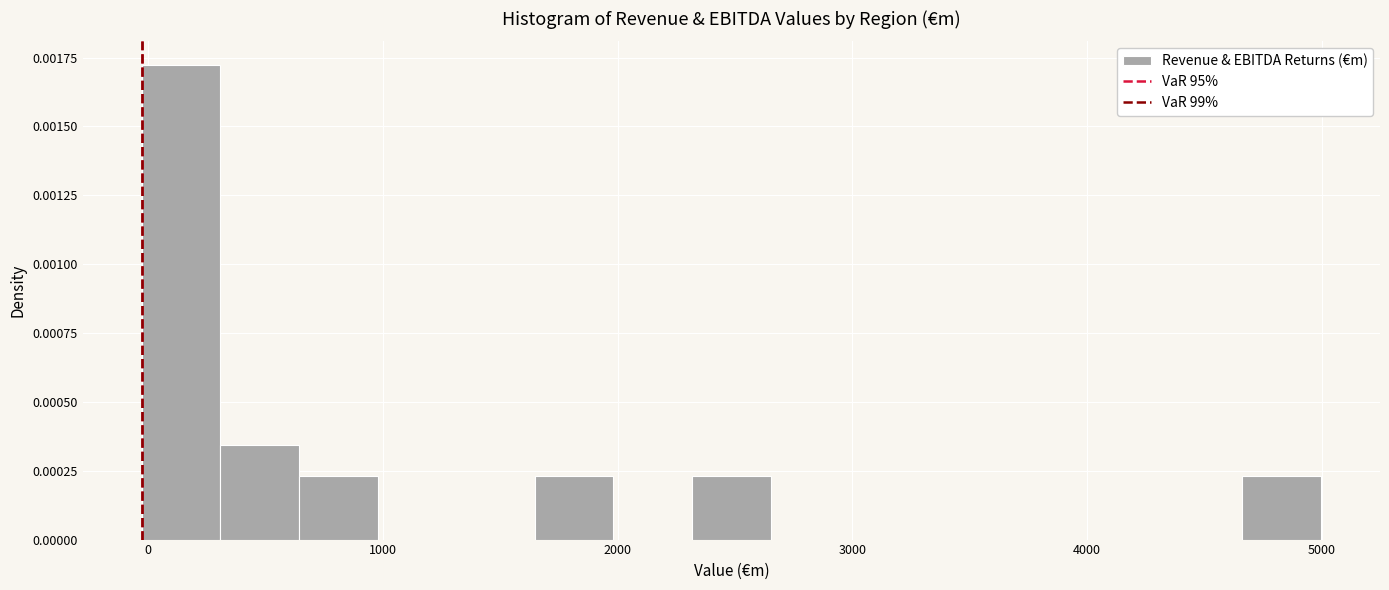

Around what value on the x-axis is the tallest bar? Give the approximate position of its centre, as read against the axis.

100